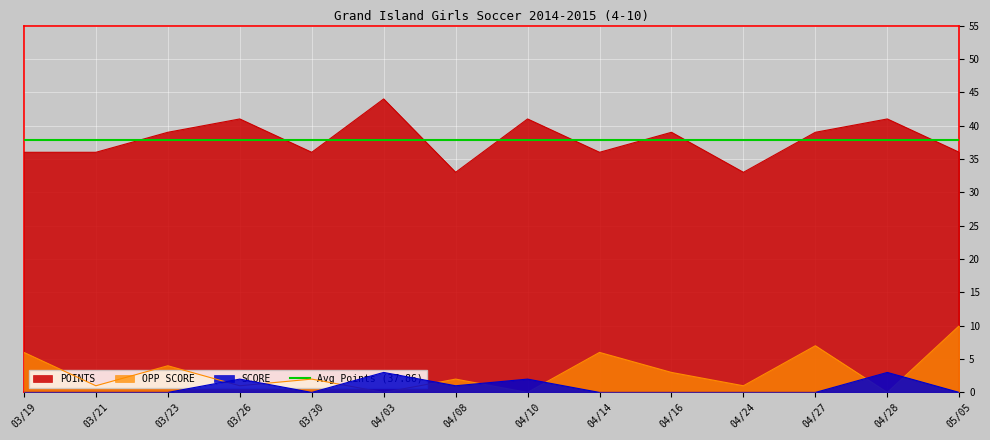

What is the label of the 2nd point from the left?

03/21